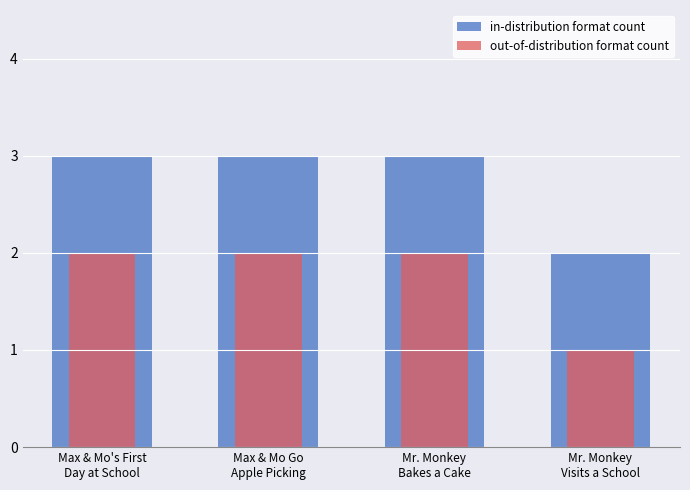

Rank the series by their average value, from highest to lowest.

in-distribution format count, out-of-distribution format count